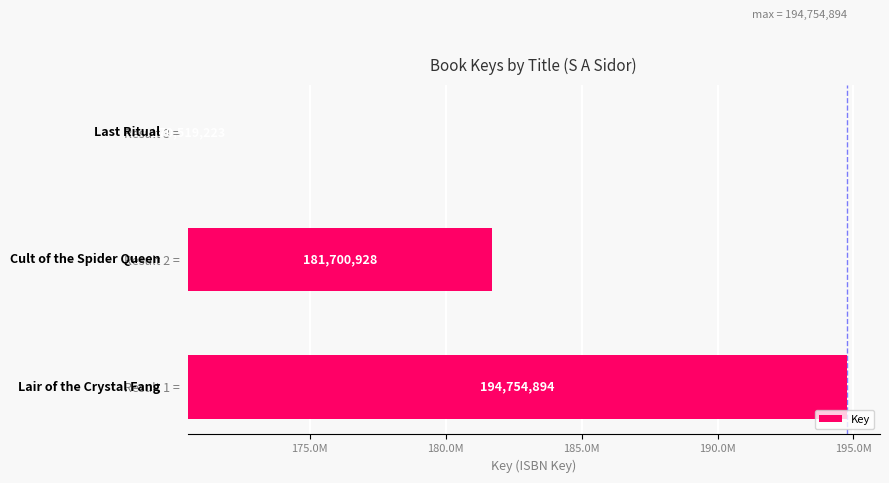

How many bars are there in total?

3